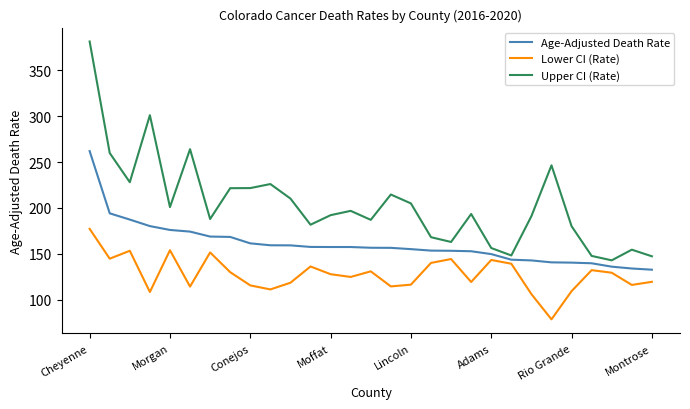

What is the greatest value displayed?

381.3